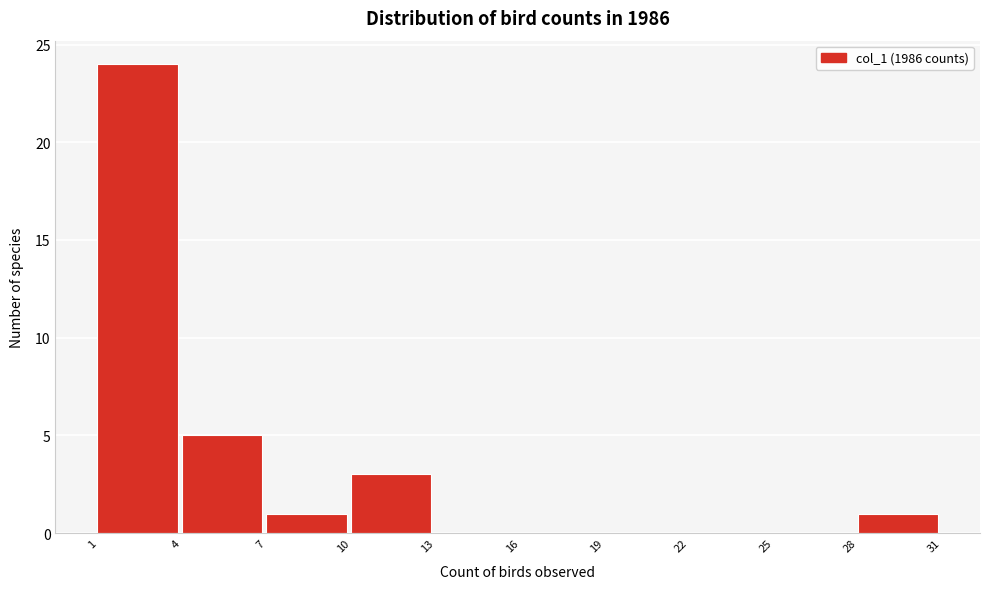

Reading left to right, list every bar in this chart as the range it spans on the x-axis followed by its height. The values are not printed on the chart, so give them approximately, as read against the axis.

1 to 4: 24
4 to 7: 5
7 to 10: 1
10 to 13: 3
13 to 16: 0
16 to 19: 0
19 to 22: 0
22 to 25: 0
25 to 28: 0
28 to 31: 1